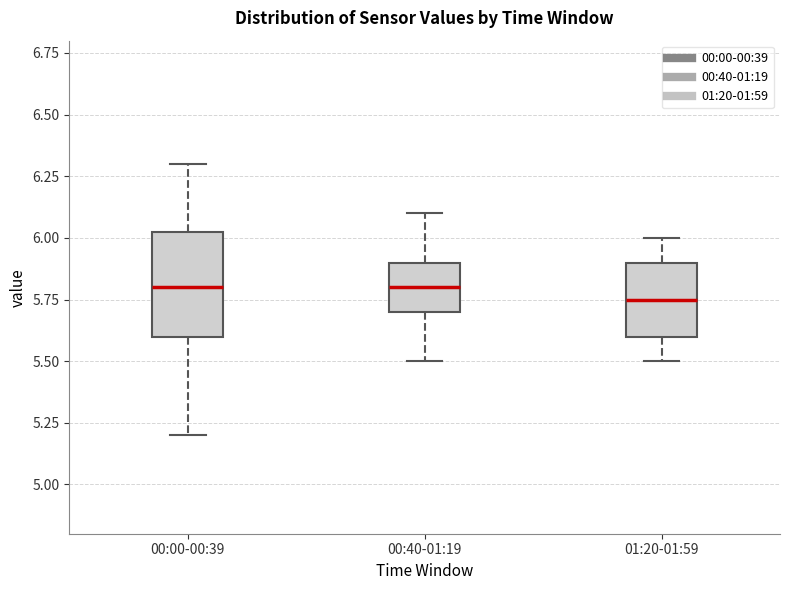

Reading left to right, read every box against the y-axis: the position of its median line, the range the box covers, and the ends of its whiskers. The values are not printed on the chart, so give them approximately, as read against the axis.

00:00-00:39: median 5.80, box 5.60 to 6.05, whiskers 5.20 to 6.30
00:40-01:19: median 5.80, box 5.70 to 5.90, whiskers 5.50 to 6.10
01:20-01:59: median 5.75, box 5.60 to 5.90, whiskers 5.50 to 6.00